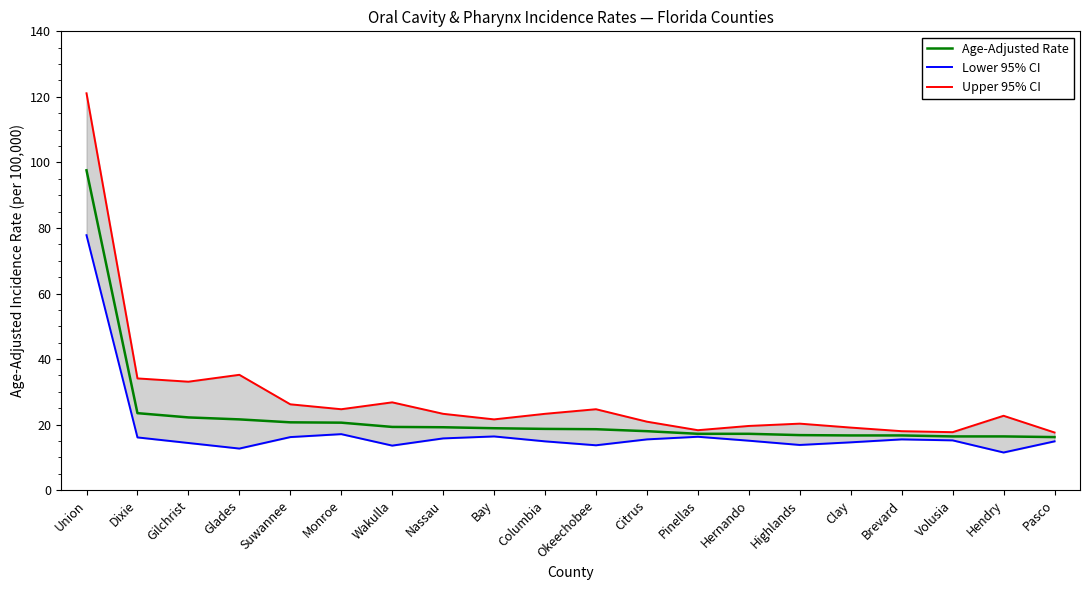

True or false: Upper 95% CI and Age-Adjusted Rate cross at least once.

False